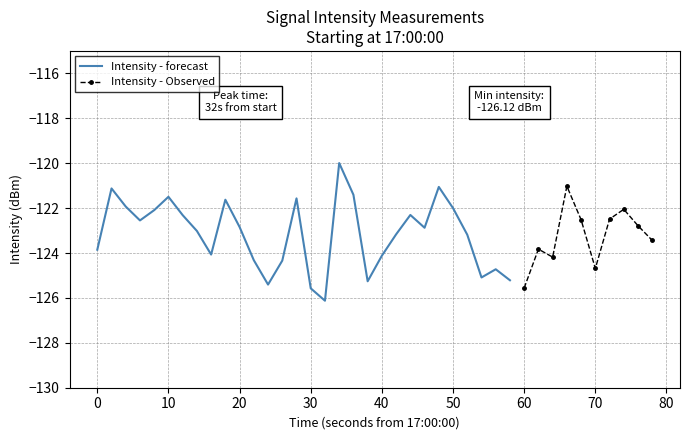

What is the maximum value for Intensity - forecast?

-120.0